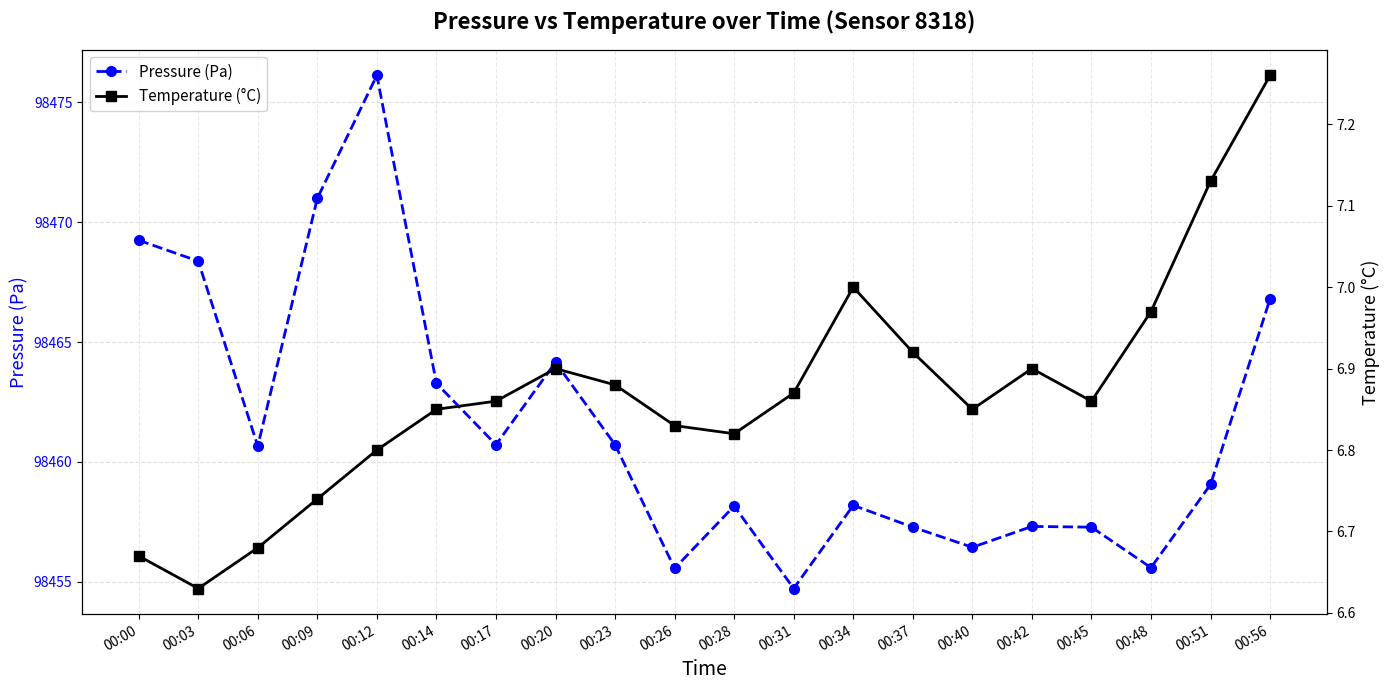

True or false: Temperature (°C) has more than 2 points higher than both neighbors.

True